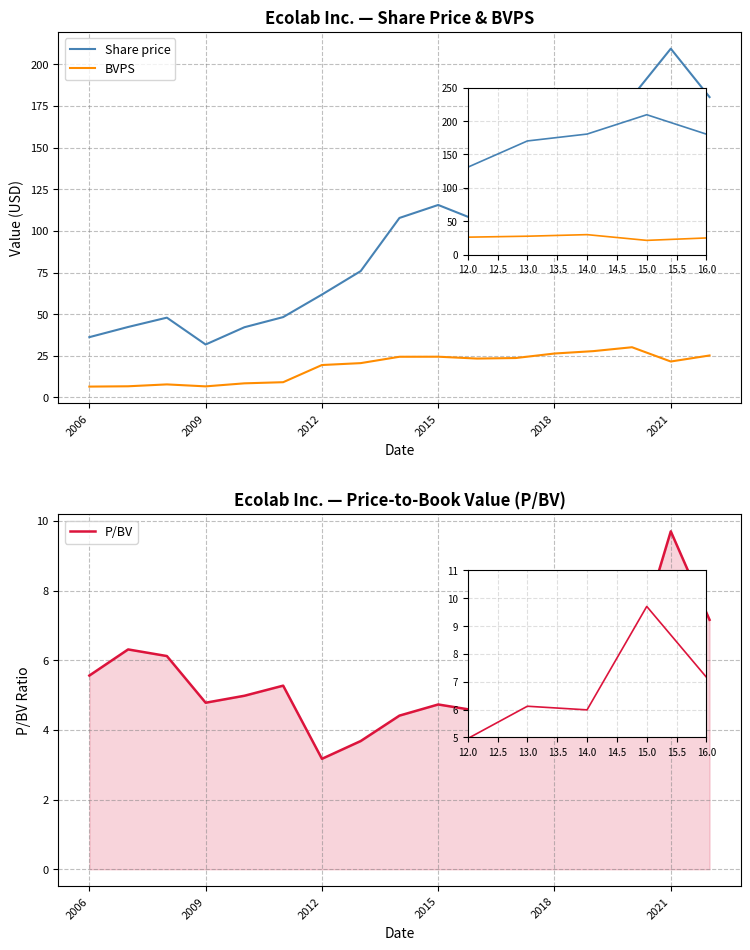

How many interior local peaks does the BVPS series have?

3